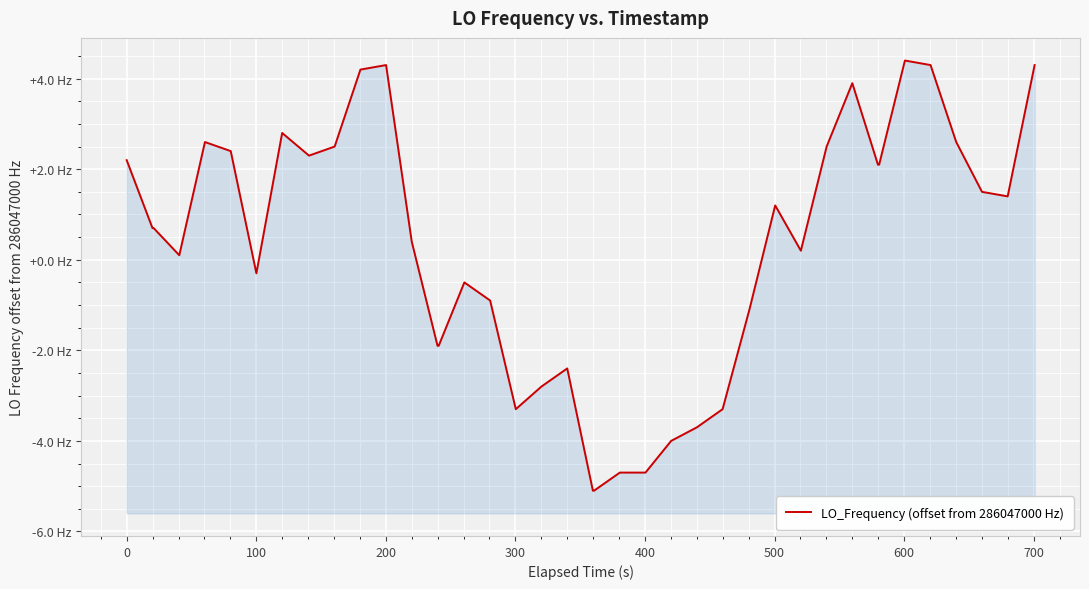

Reading left to right, what are all the values shown in this chart?

2.2	0.7	0.7	0.1	2.6	2.4	-0.3	2.8	2.3	2.5	4.2	4.3	0.4	-1.9	-1.9	-0.5	-0.9	-3.3	-2.8	-2.4	-5.1	-5.1	-4.7	-4.7	-4.0	-3.7	-3.3	-1.1	1.2	0.2	2.5	3.9	2.1	2.1	4.4	4.3	2.6	1.5	1.4	4.3